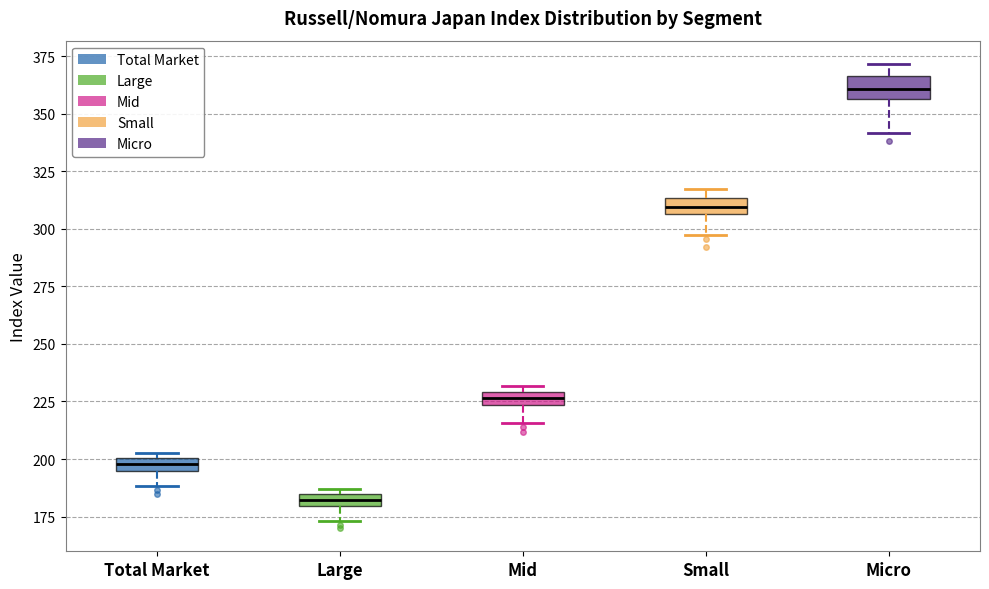

Which box has the highest median line?

Micro